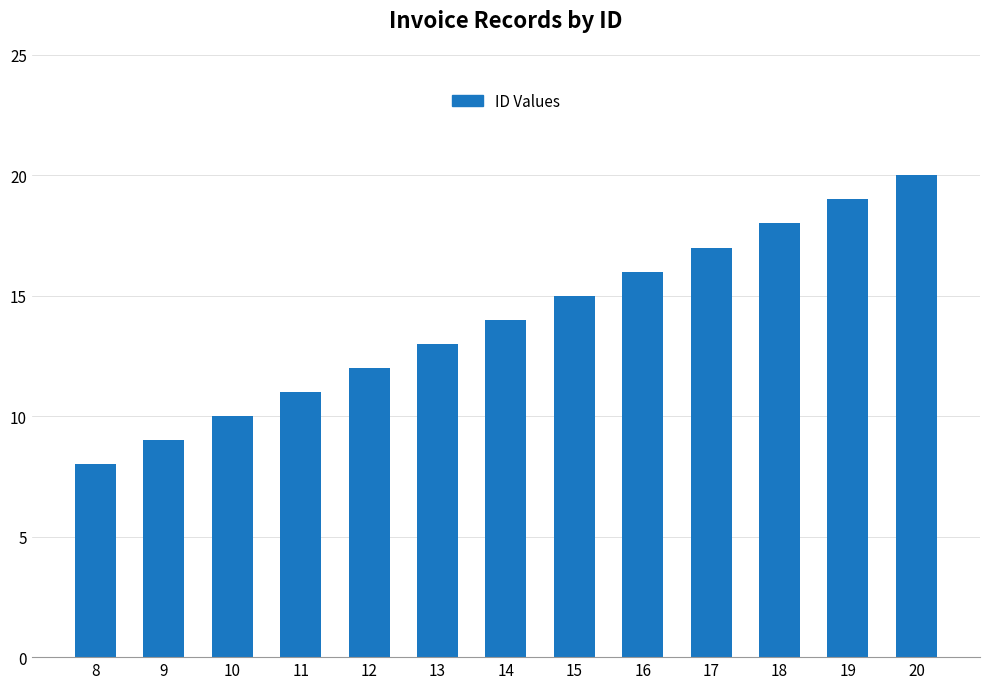

True or false: the data shows 20 at 20.

True